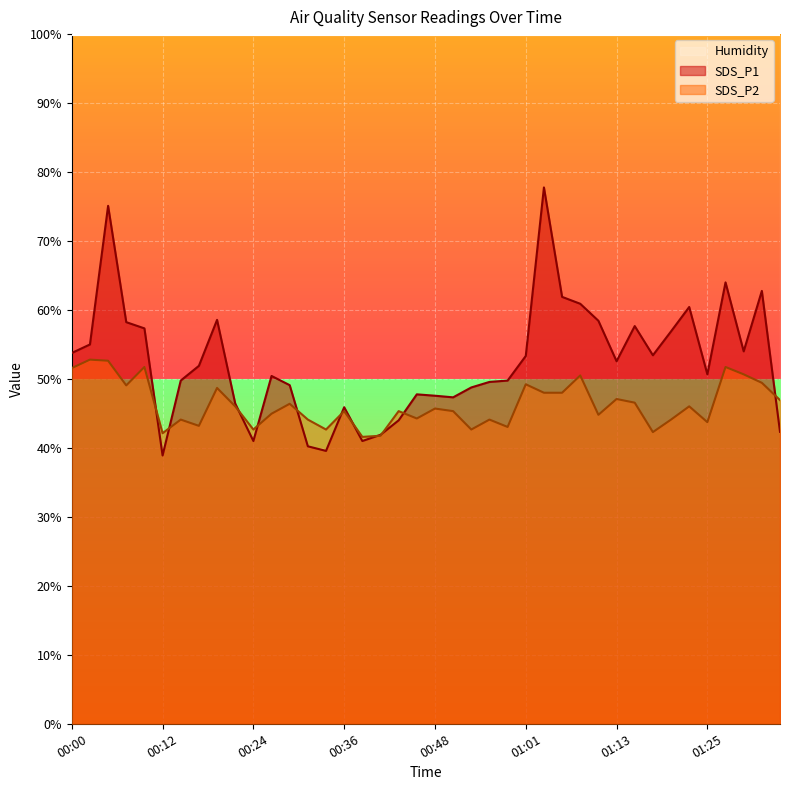

List the series in order of their peak value, lowest first.

SDS_P2, SDS_P1, Humidity